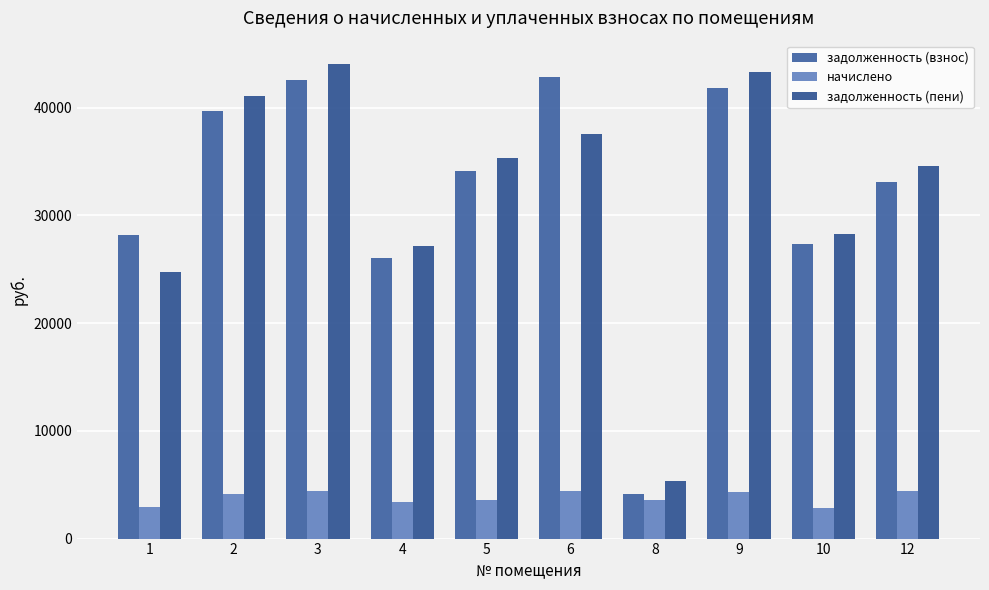

What is the value of the начислено bar at the 7th from the left?

3585.6